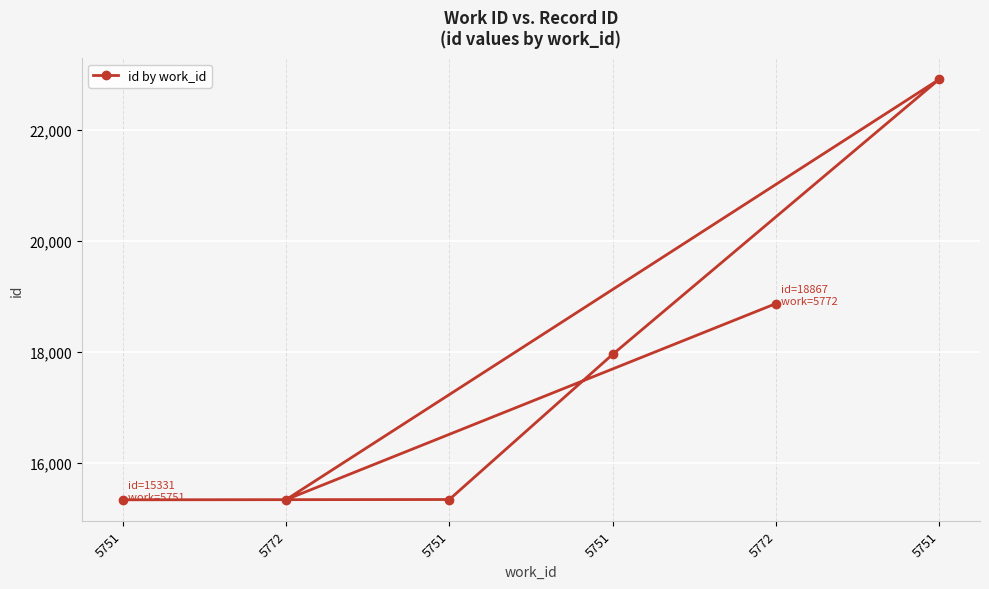

Read the value at 5772.

18867